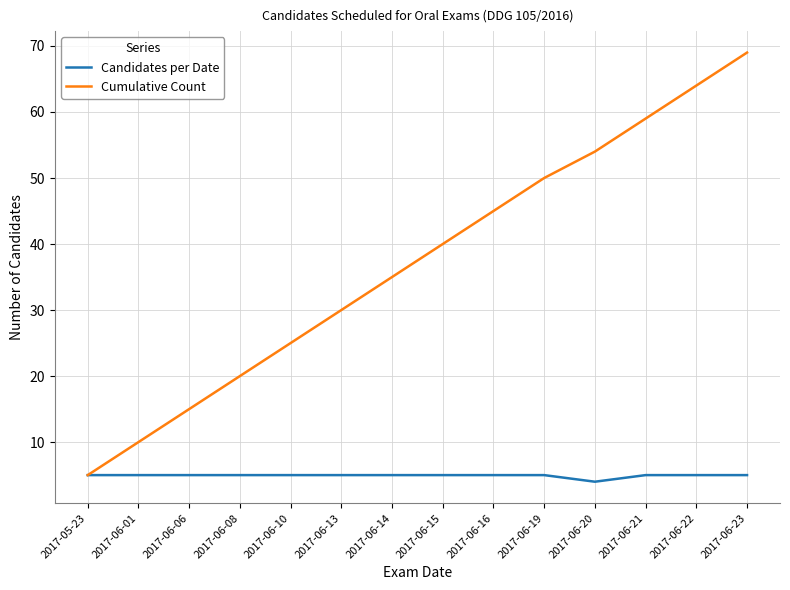

Between 2017-05-23 and 2017-06-21, which series saw the biggest shift?

Cumulative Count